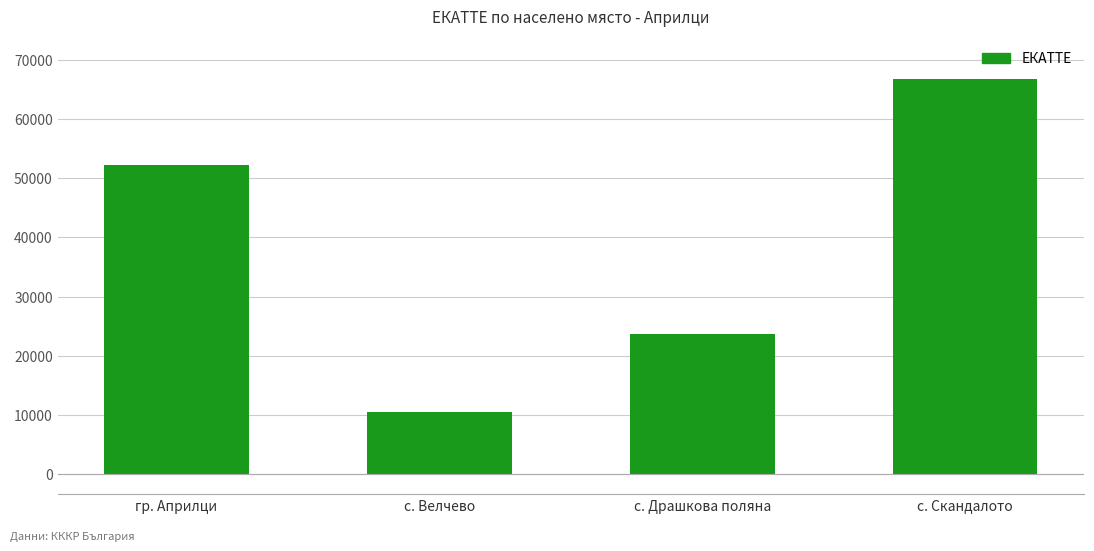

Rank the categories by value from highest to lowest.

с. Скандалото, гр. Априлци, с. Драшкова поляна, с. Велчево